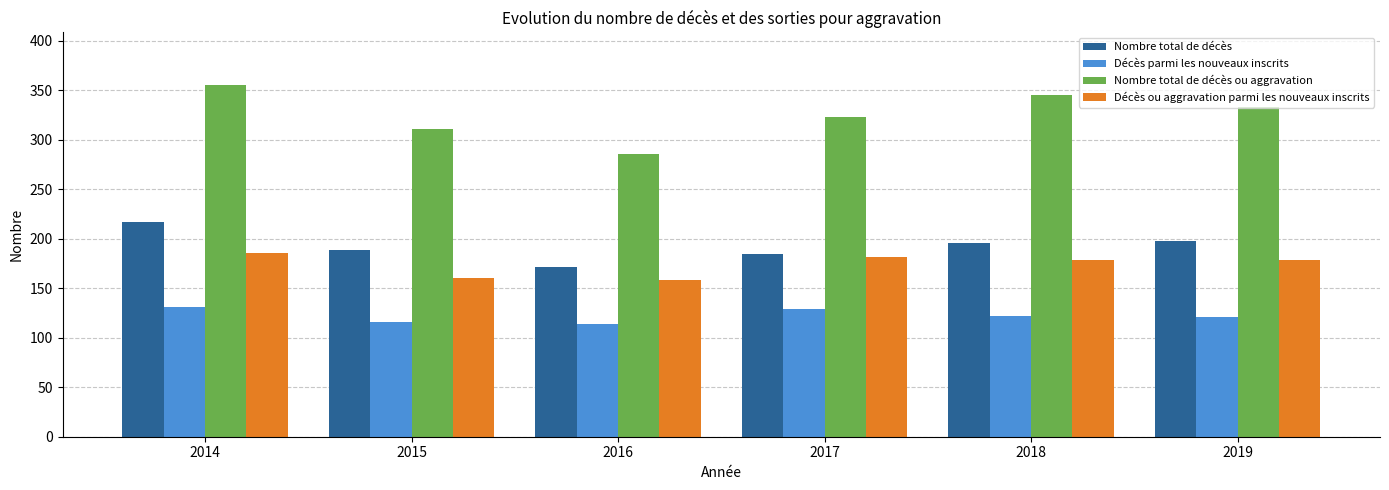

What is the minimum value shown in the chart?

114